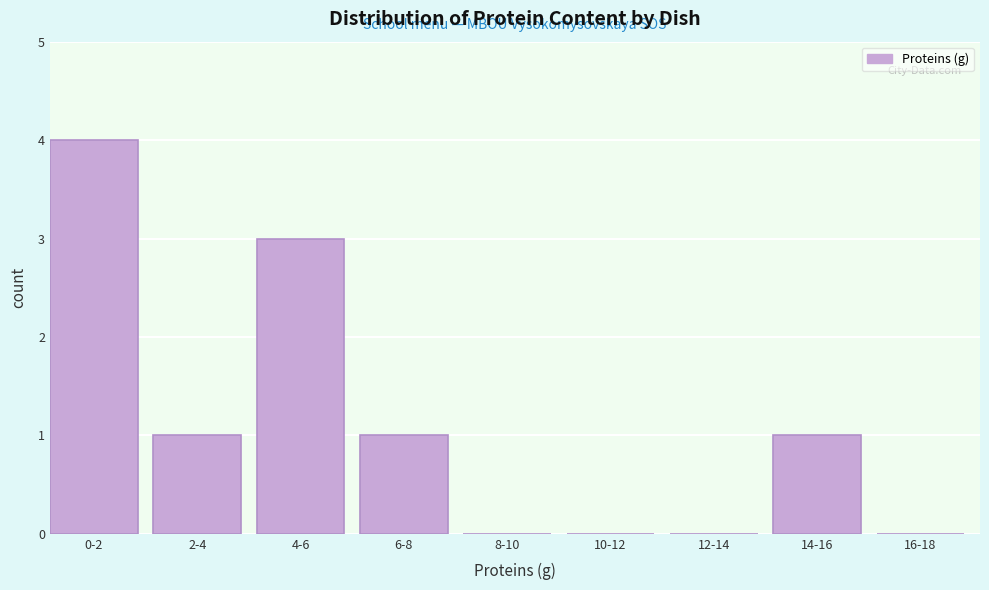

Reading right to left, list all the values displayed in this chart.

16-18=0	14-16=1	12-14=0	10-12=0	8-10=0	6-8=1	4-6=3	2-4=1	0-2=4